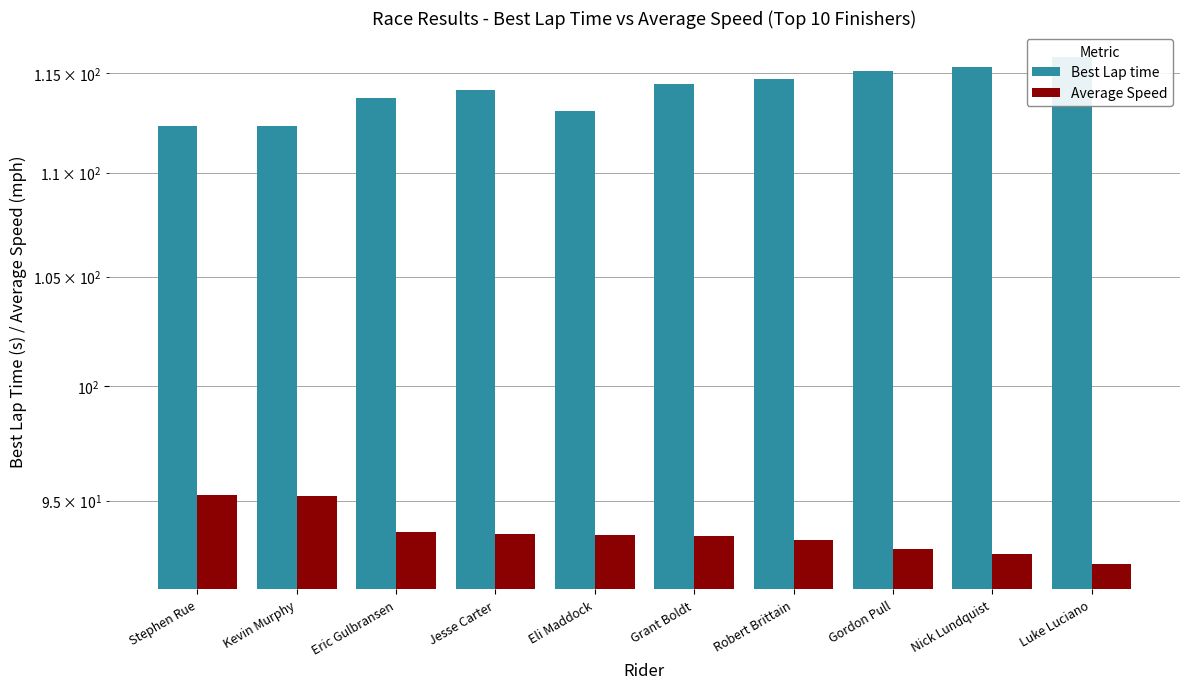

Is the value of Average Speed at Gordon Pull greater than the value of Best Lap time at Luke Luciano?

No